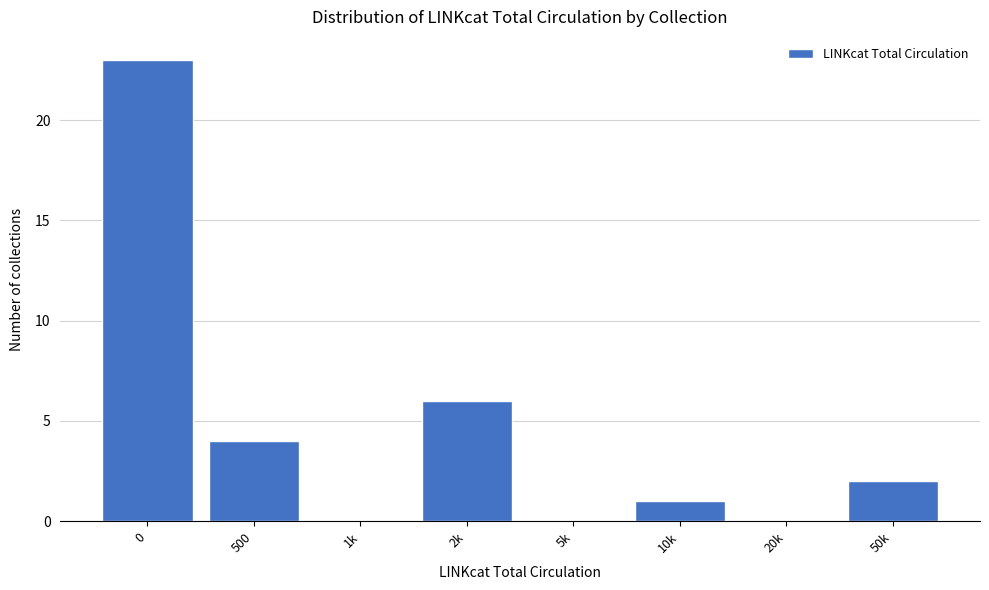

Reading left to right, what are all the values shown in this chart?

0=23	500=4	1k=0	2k=6	5k=0	10k=1	20k=0	50k=2